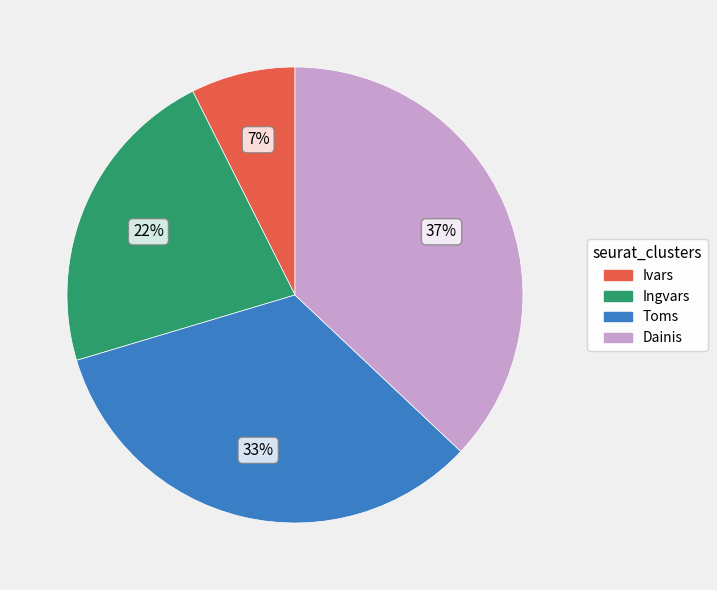

Combined, do Ivars and Toms account for over 50%?

No